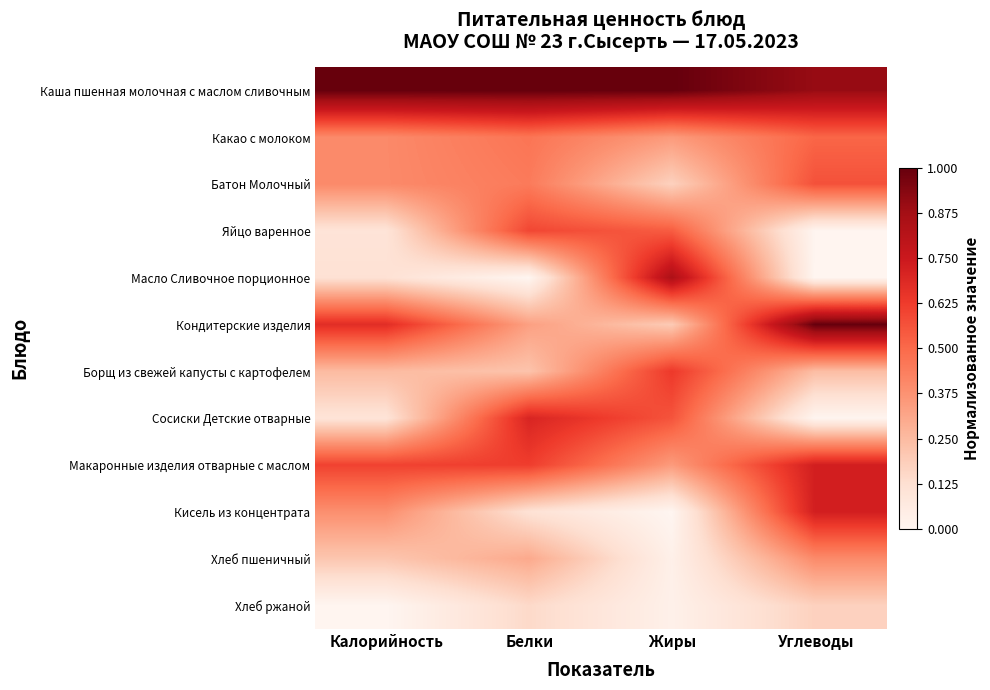

Reading left to right, extract all data points from this chart.

Каша пшенная молочная с маслом сливочным: Калорийность=1.0	Белки=1.0	Жиры=1.0	Углеводы=0.9
Какао с молоком: Калорийность=0.4	Белки=0.5	Жиры=0.3	Углеводы=0.5
Батон Молочный: Калорийность=0.4	Белки=0.4	Жиры=0.2	Углеводы=0.6
Яйцо варенное: Калорийность=0.1	Белки=0.6	Жиры=0.5	Углеводы=0.0
Масло Сливочное порционное: Калорийность=0.1	Белки=0.0	Жиры=0.8	Углеводы=0.0
Кондитерские изделия: Калорийность=0.7	Белки=0.3	Жиры=0.2	Углеводы=1.0
Борщ из свежей капусты с картофелем: Калорийность=0.2	Белки=0.2	Жиры=0.6	Углеводы=0.2
Сосиски Детские отварные: Калорийность=0.1	Белки=0.7	Жиры=0.6	Углеводы=0.0
Макаронные изделия отварные с маслом: Калорийность=0.6	Белки=0.6	Жиры=0.3	Углеводы=0.7
Кисель из концентрата: Калорийность=0.4	Белки=0.1	Жиры=0.0	Углеводы=0.7
Хлеб пшеничный: Калорийность=0.2	Белки=0.3	Жиры=0.0	Углеводы=0.4
Хлеб ржаной: Калорийность=0.0	Белки=0.1	Жиры=0.0	Углеводы=0.2